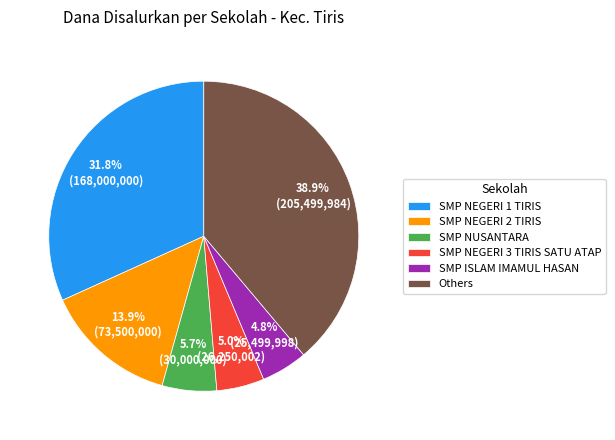

Which has a higher value, SMP NEGERI 2 TIRIS or SMP NEGERI 1 TIRIS?

SMP NEGERI 1 TIRIS